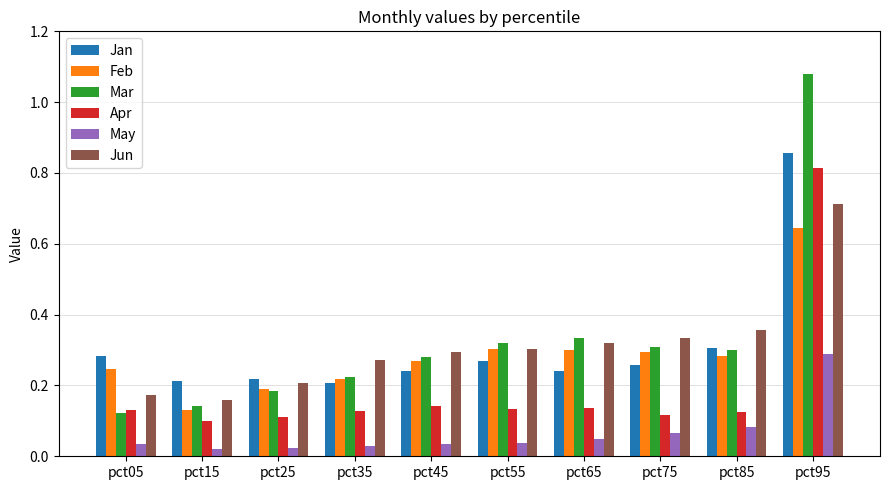

At which label does Apr reach its peak?

pct95